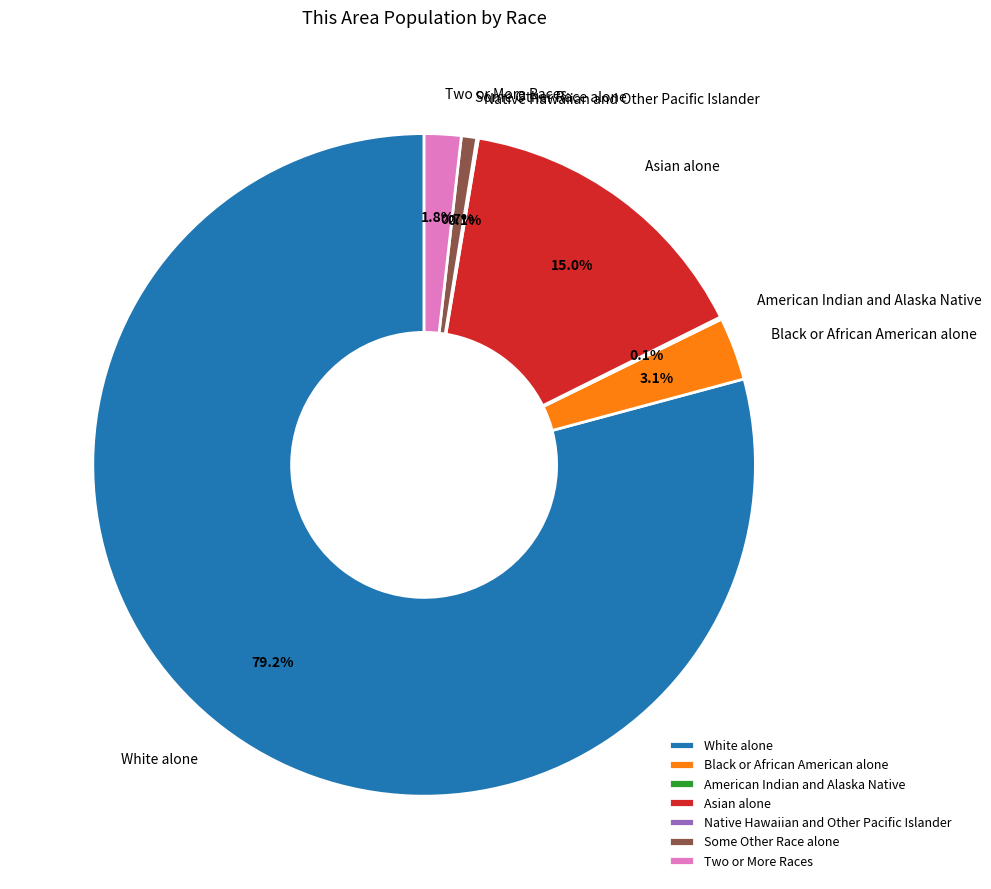

Which slice is the largest?

White alone